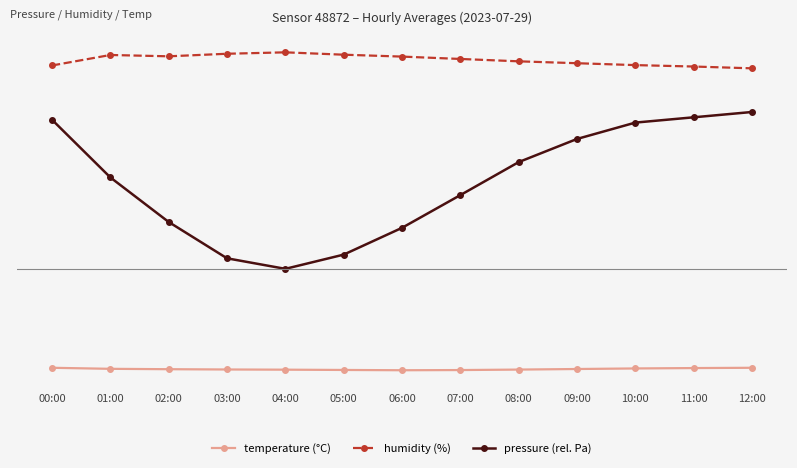

What is the greatest value displayed?

78.5